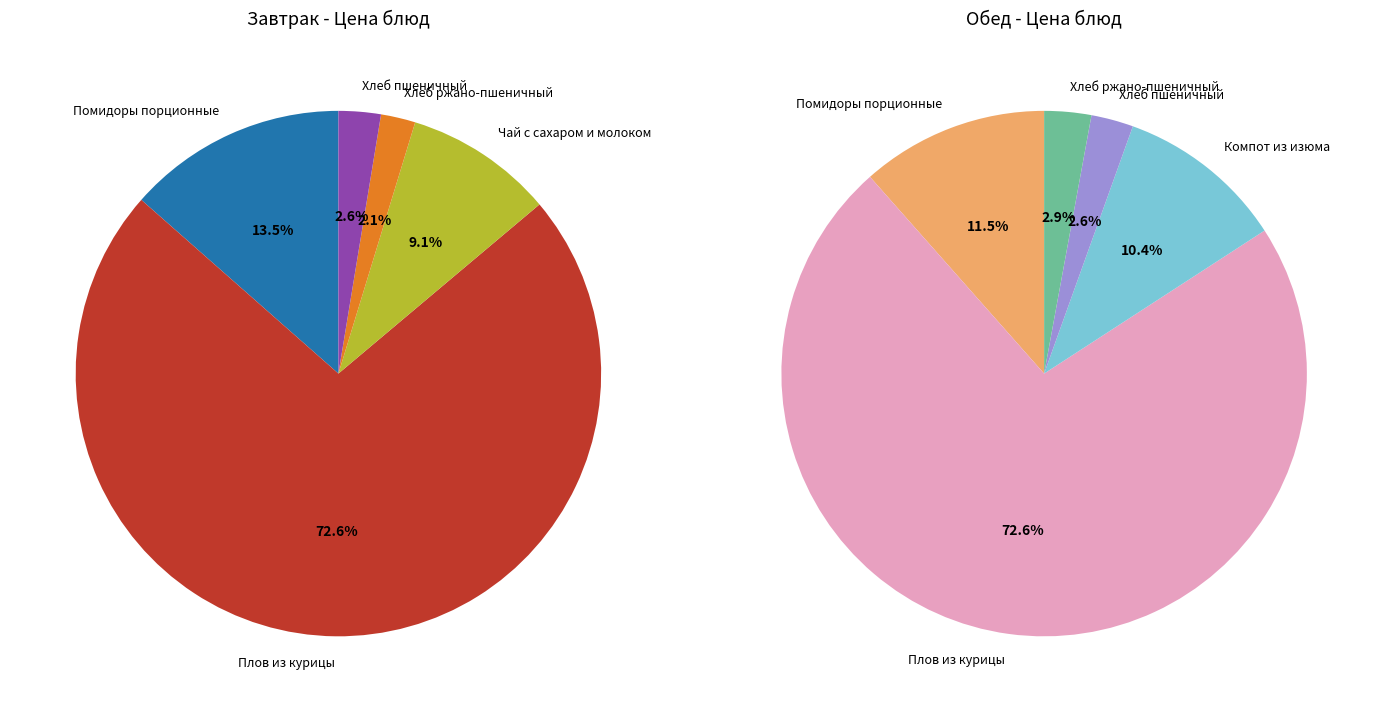

What portion of the pie excludes 2?

90.9%